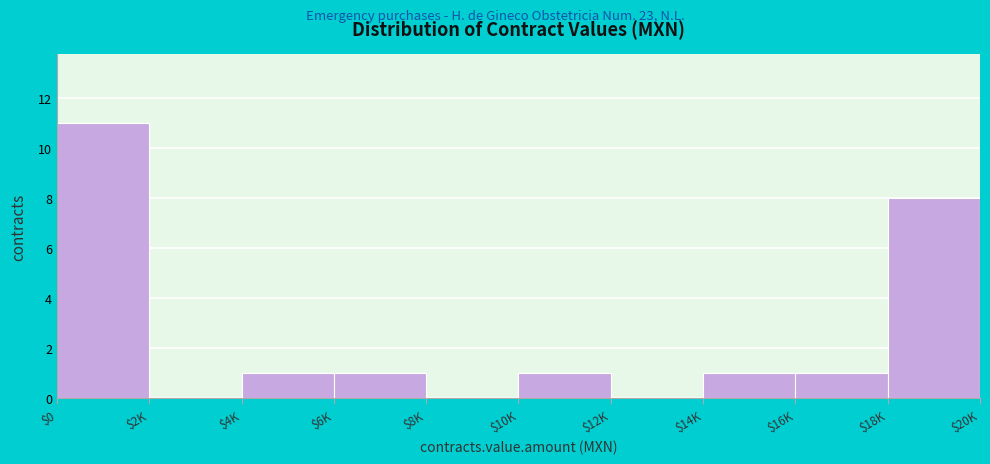

At which label is the value closest to 5?

$18K